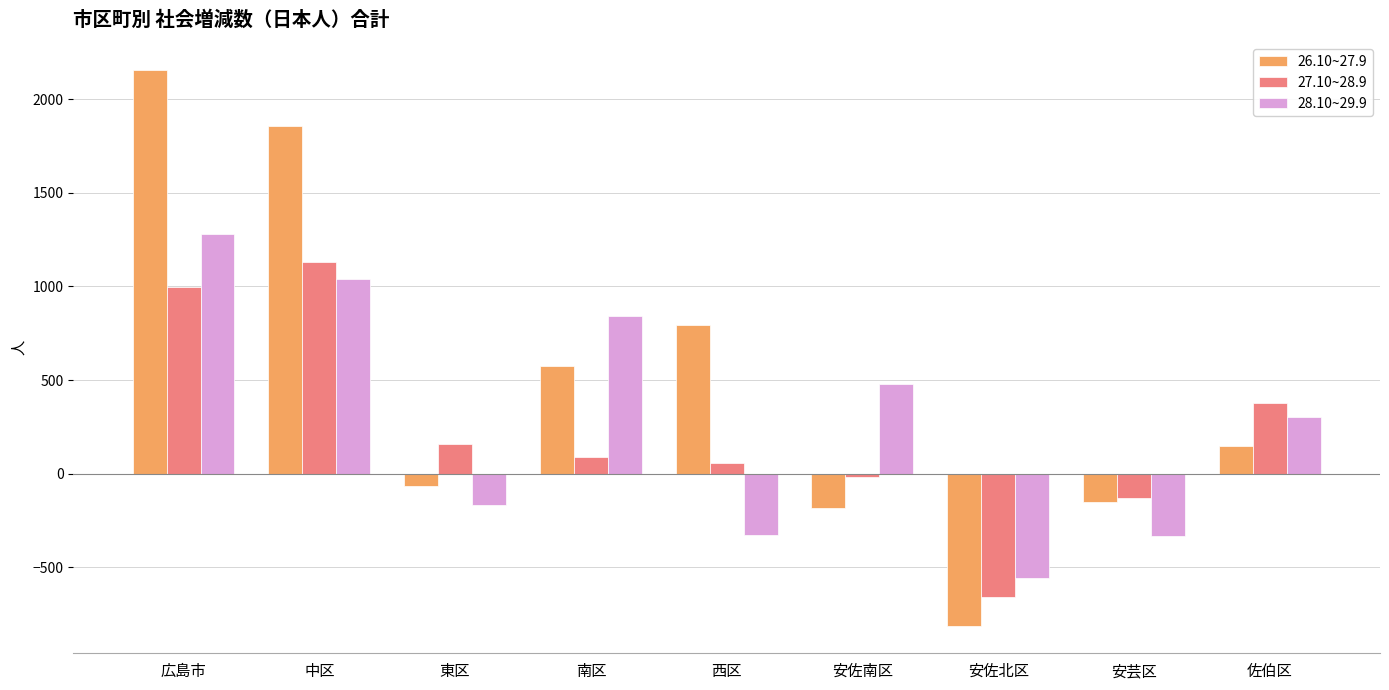

What is the total value across all series at 佐伯区?

827